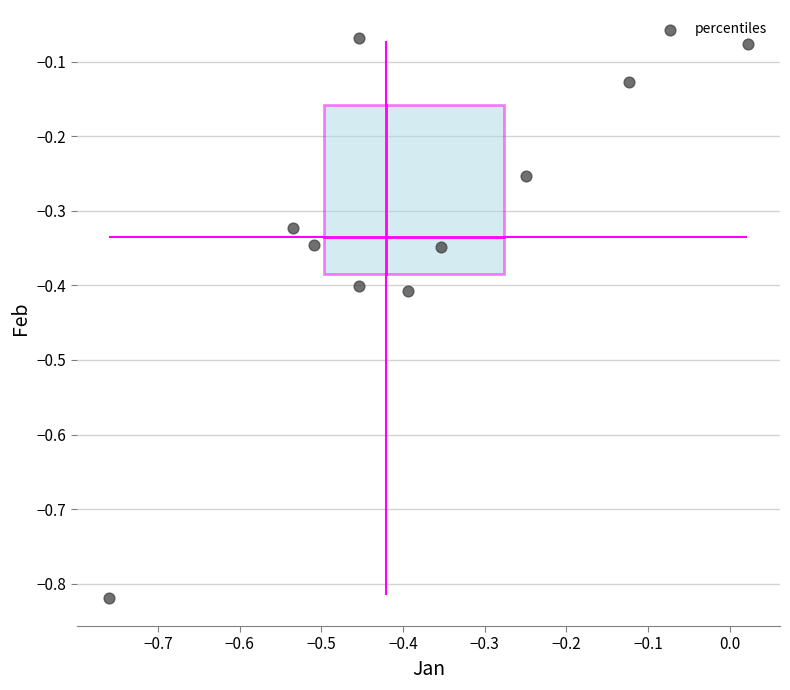

What is the range of X values (max minus min)?

0.8